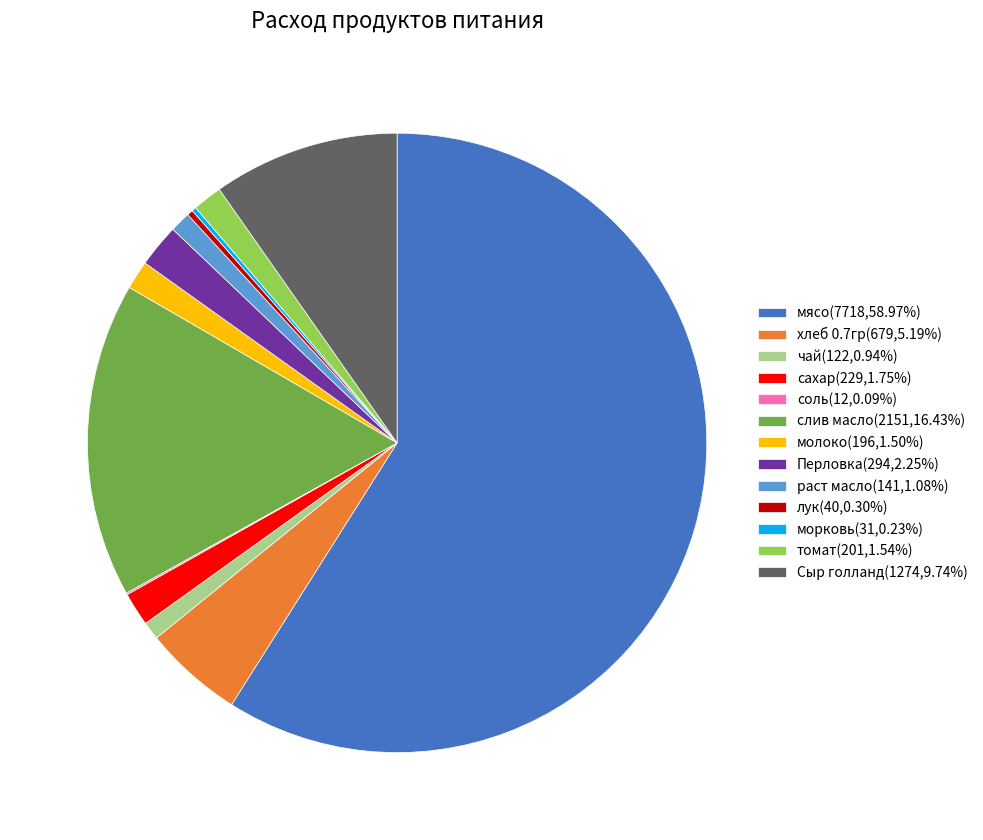

Is the sum of Перловка and сахар greater than half?

No